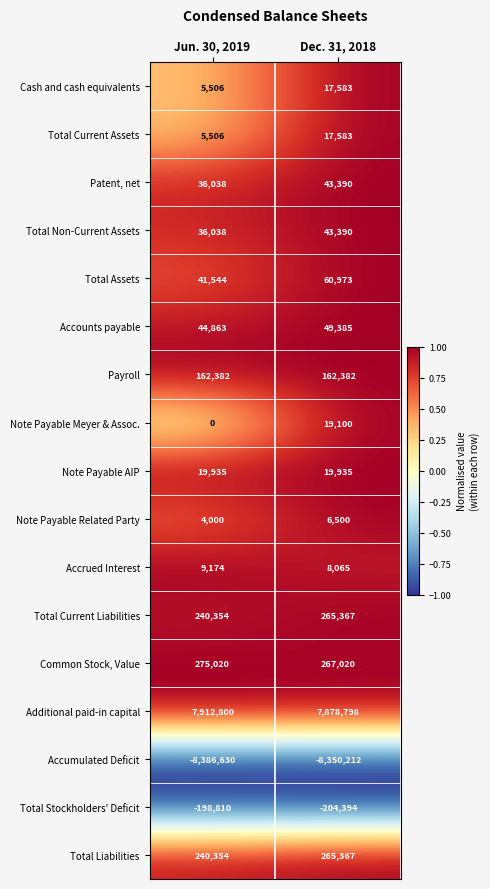

What is the spread (max minus min) of values at Jun. 30, 2019?

16299430